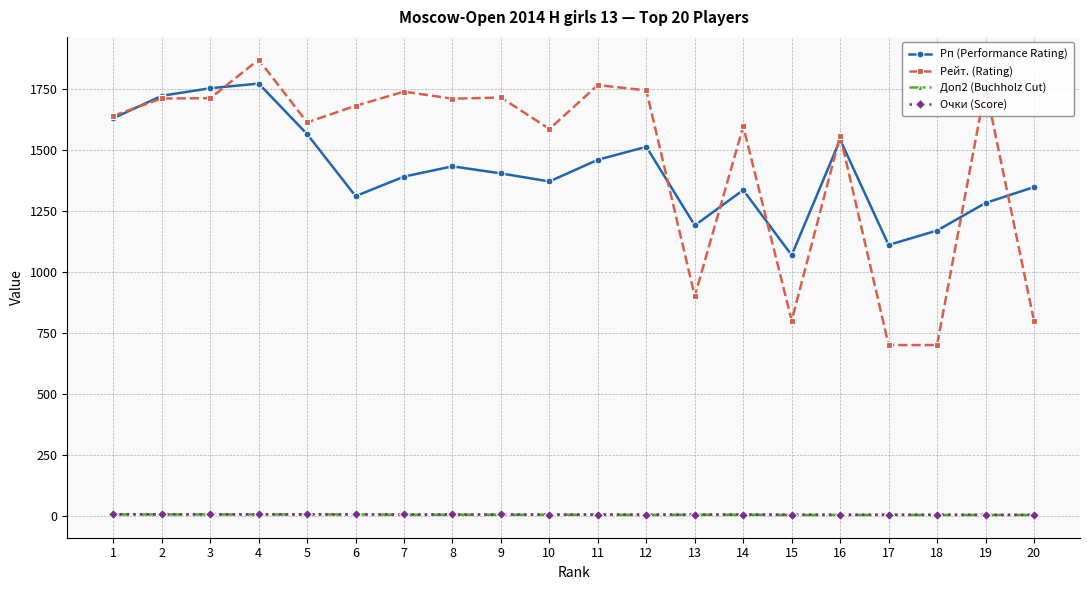

Which series has the largest range (max minus min)?

Рейт. (Rating)